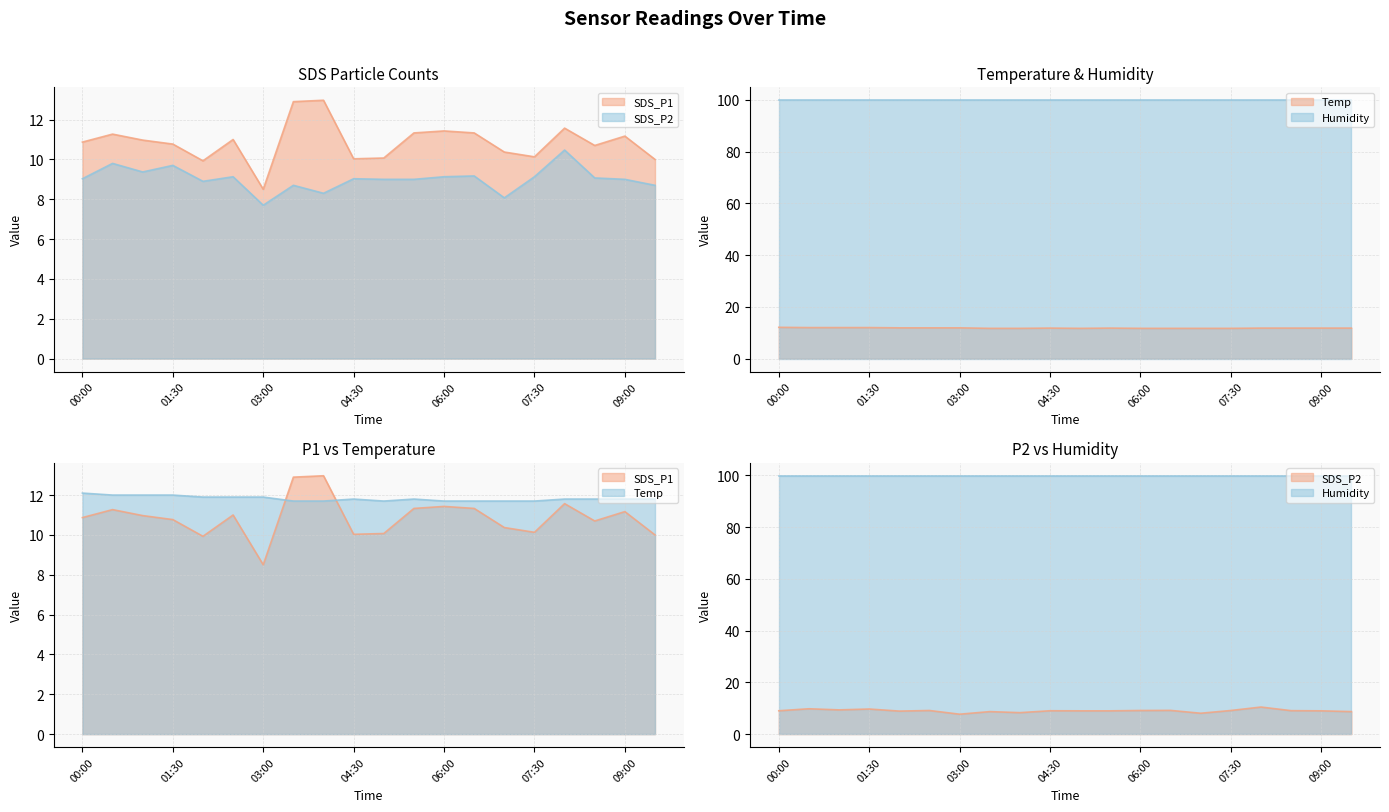

Is the value of SDS_P2 at 09:30 greater than the value of SDS_P1 at 07:30?

No